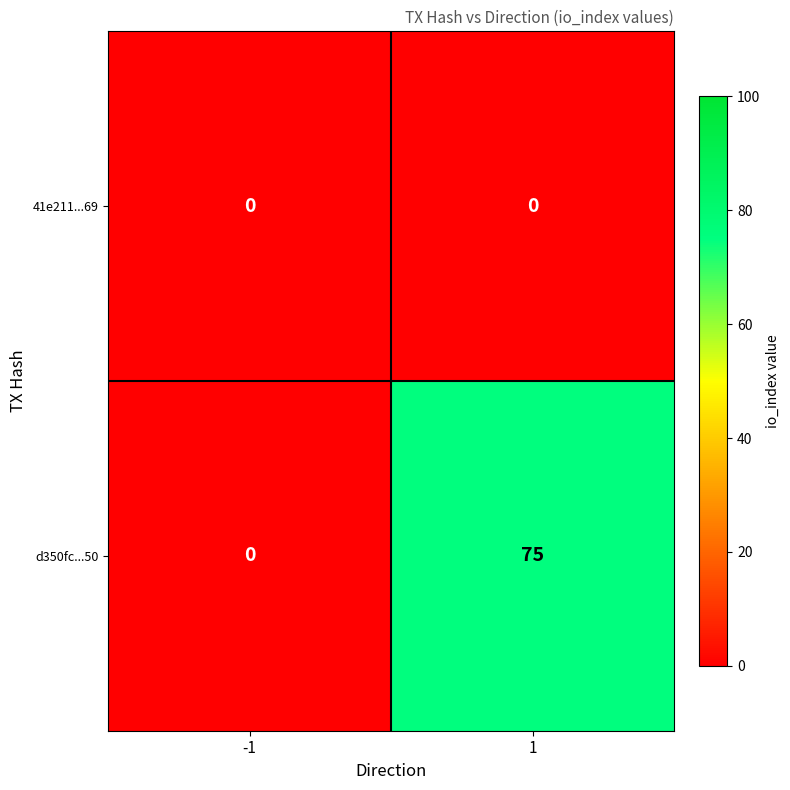

True or false: d350fc...50 has a value of 0 at -1.

True